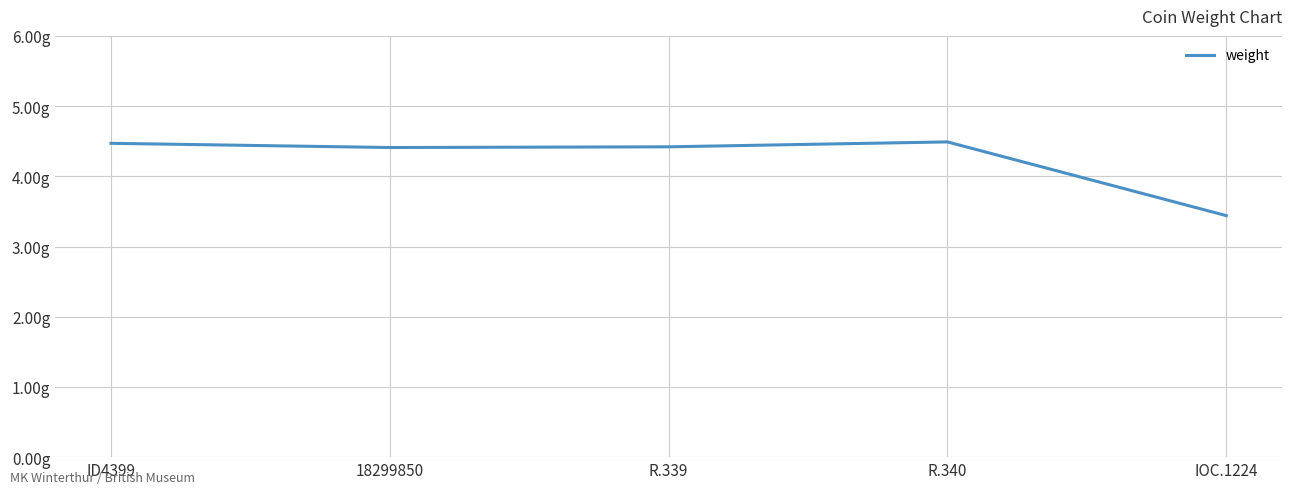

The value at R.339 is 7.3. True or false?

False